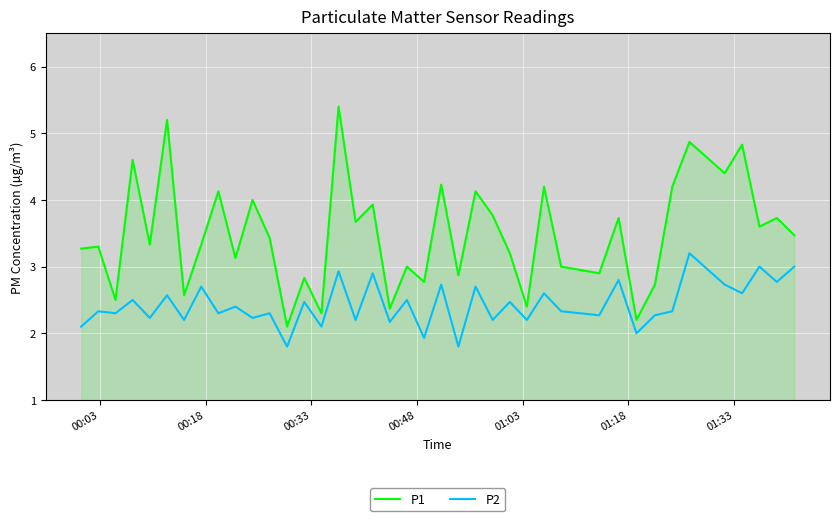

Which series has the largest range (max minus min)?

P1